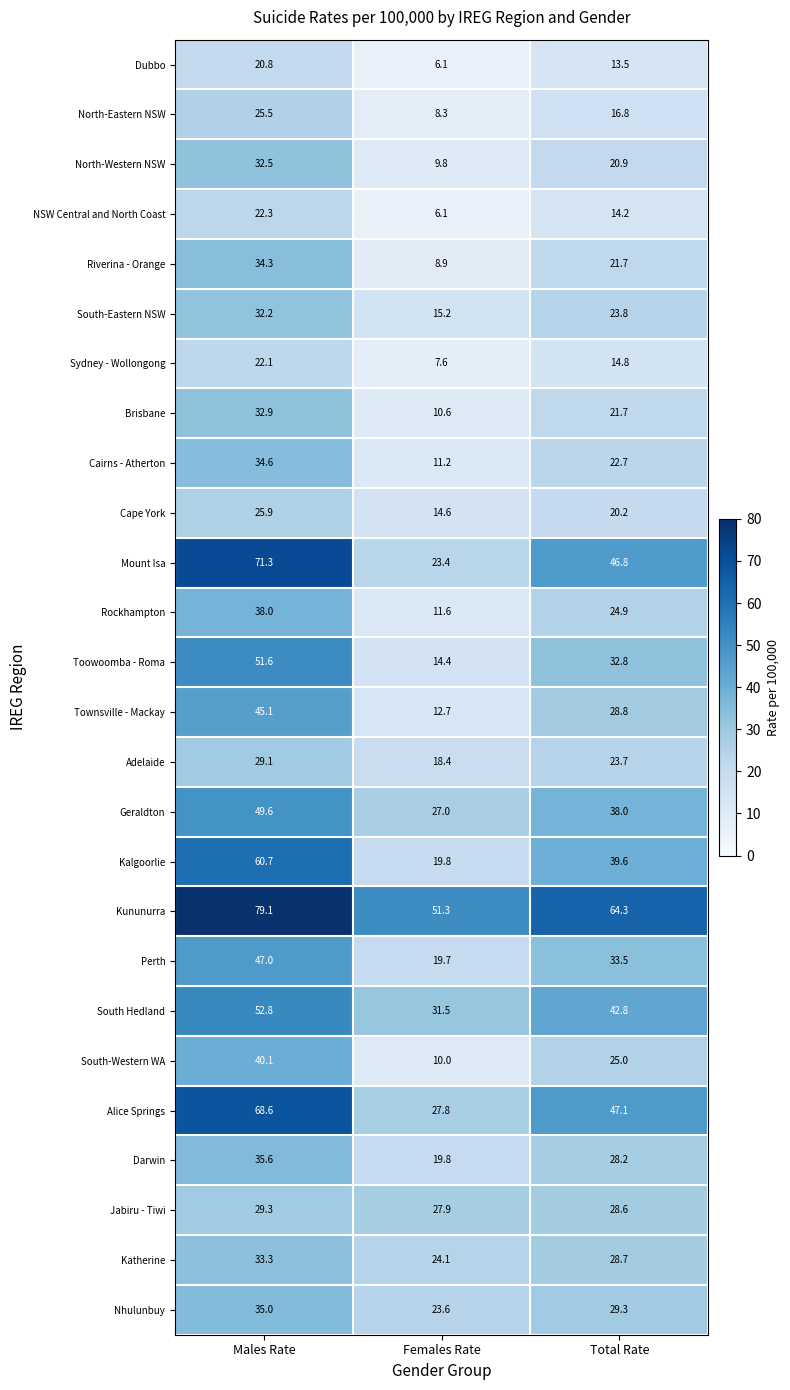

What is the difference between the highest and lowest values at Females Rate?

45.2